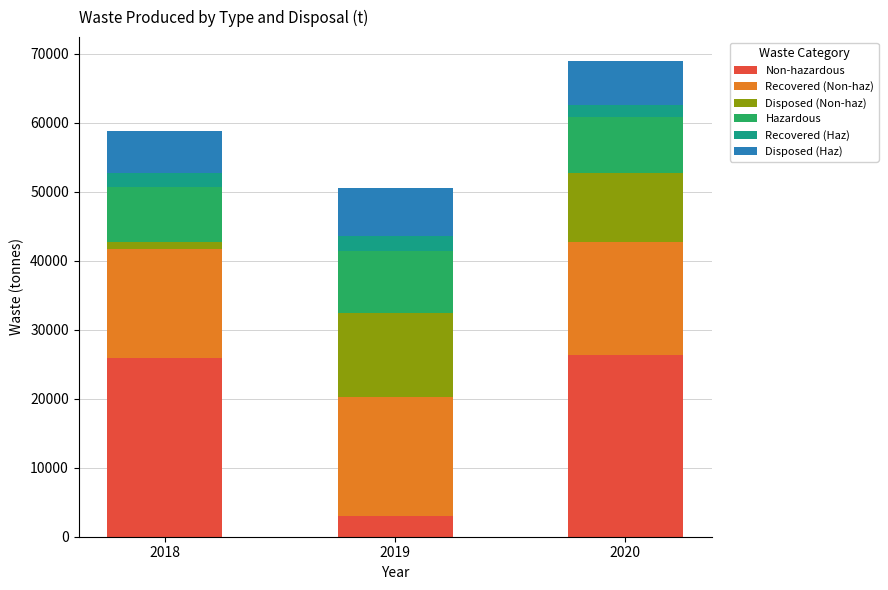

At which label is Non-hazardous closest to 14639?

2018